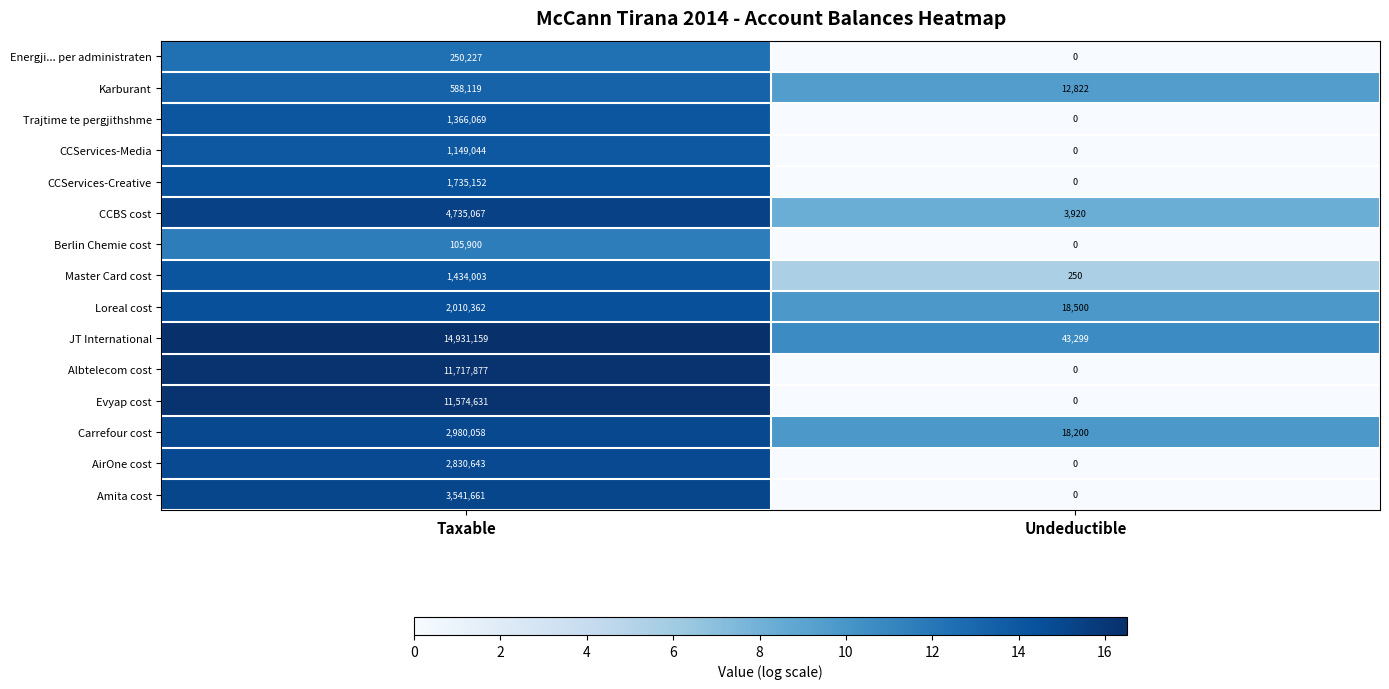

How many distinct data groups are displayed?

15